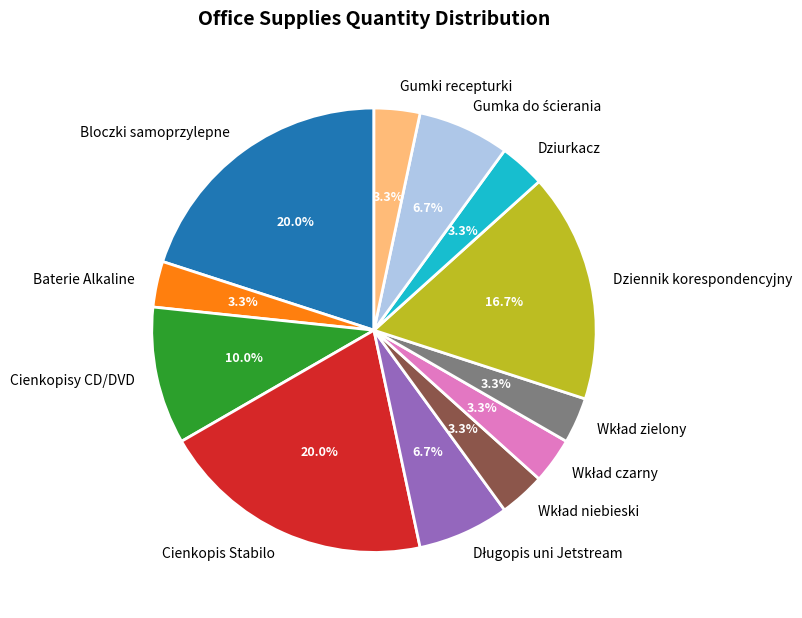

How much of the chart is everything except Dziennik korespondencyjny?

83.3%